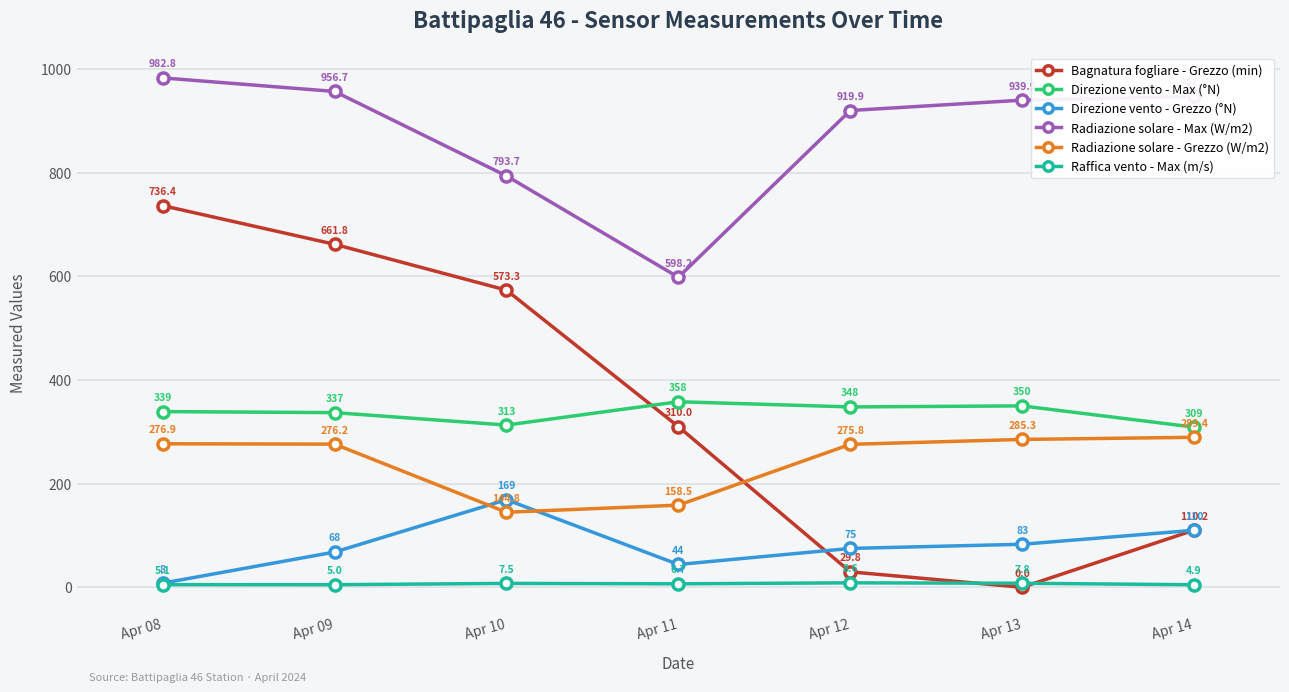

What is the value of the Direzione vento - Grezzo (°N) point at the 6th from the left?

83.0